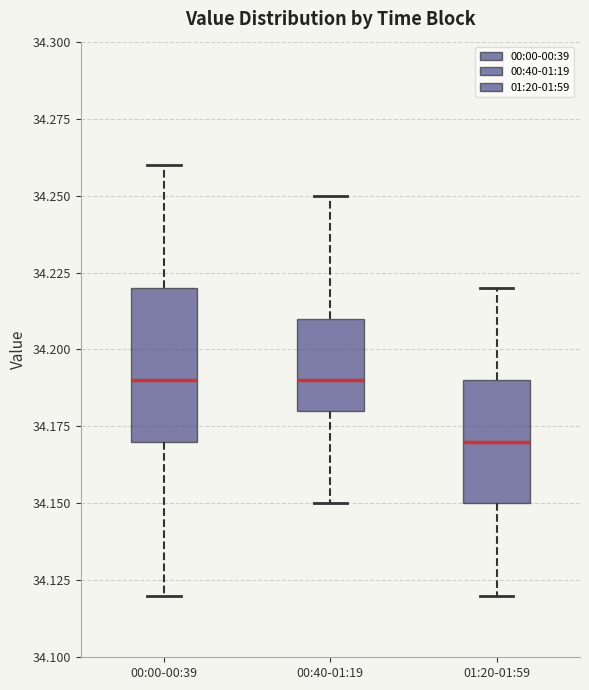

Reading left to right, read every box against the y-axis: the position of its median line, the range the box covers, and the ends of its whiskers. The values are not printed on the chart, so give them approximately, as read against the axis.

00:00-00:39: median 34.19, box 34.17 to 34.22, whiskers 34.12 to 34.26
00:40-01:19: median 34.19, box 34.18 to 34.21, whiskers 34.15 to 34.25
01:20-01:59: median 34.17, box 34.15 to 34.19, whiskers 34.12 to 34.22